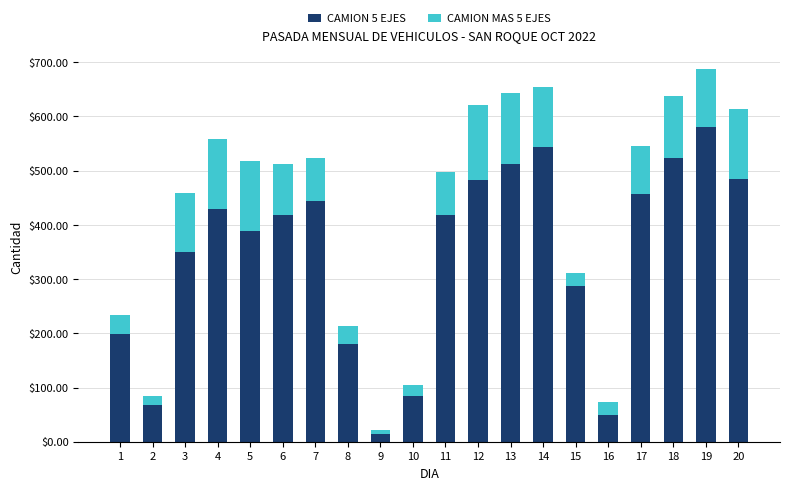

At which category is the sum across all series the highest?

19